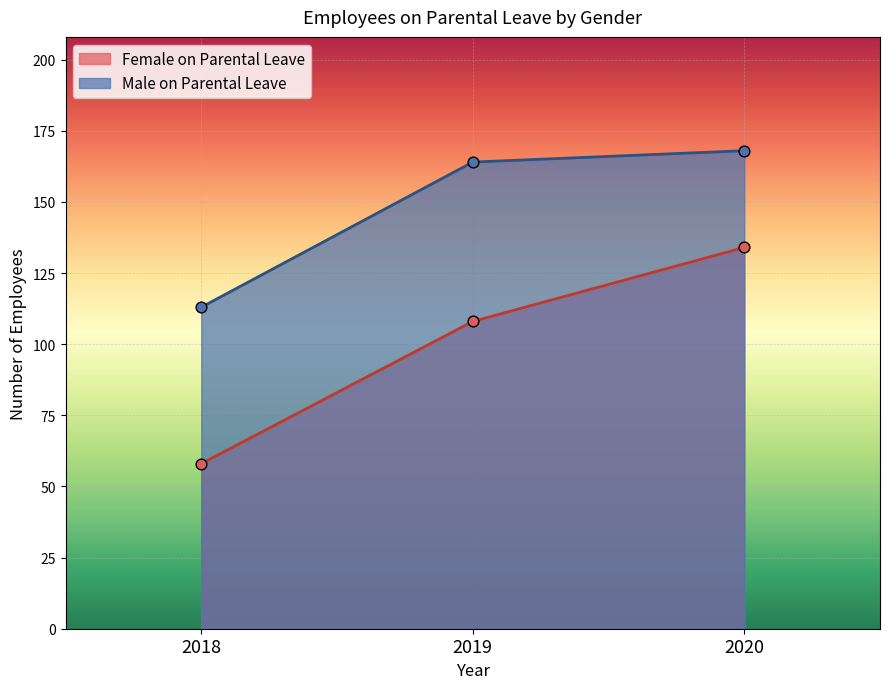

What are all the series names shown in the legend?

Female on Parental Leave, Male on Parental Leave